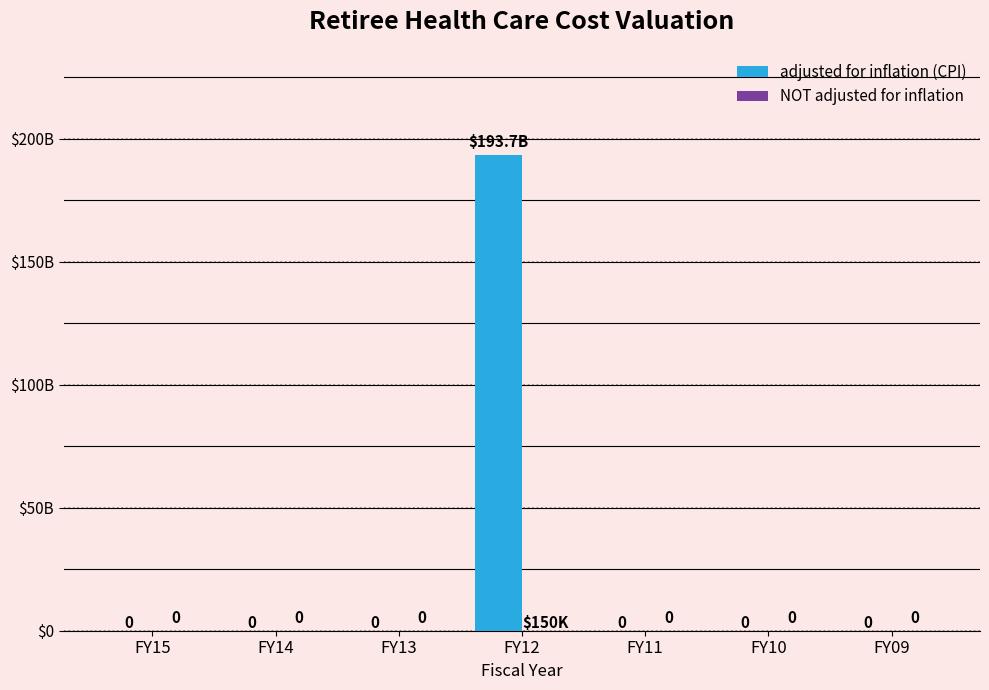

What is the difference between the maximum and second lowest values in the NOT adjusted for inflation series?

150000